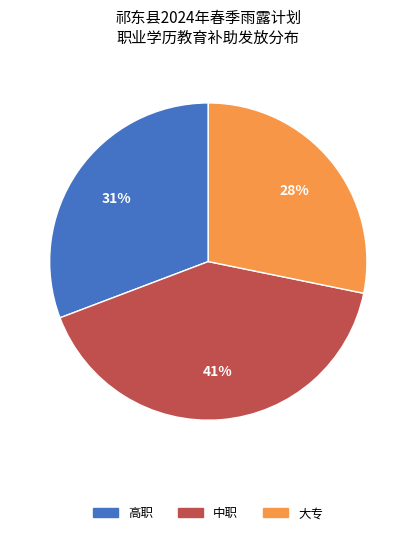

Does any single category account for the majority?

No